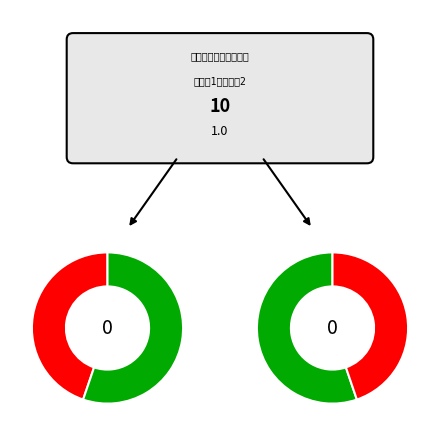

Is it true that 福島県 is 1% of the pie?

False